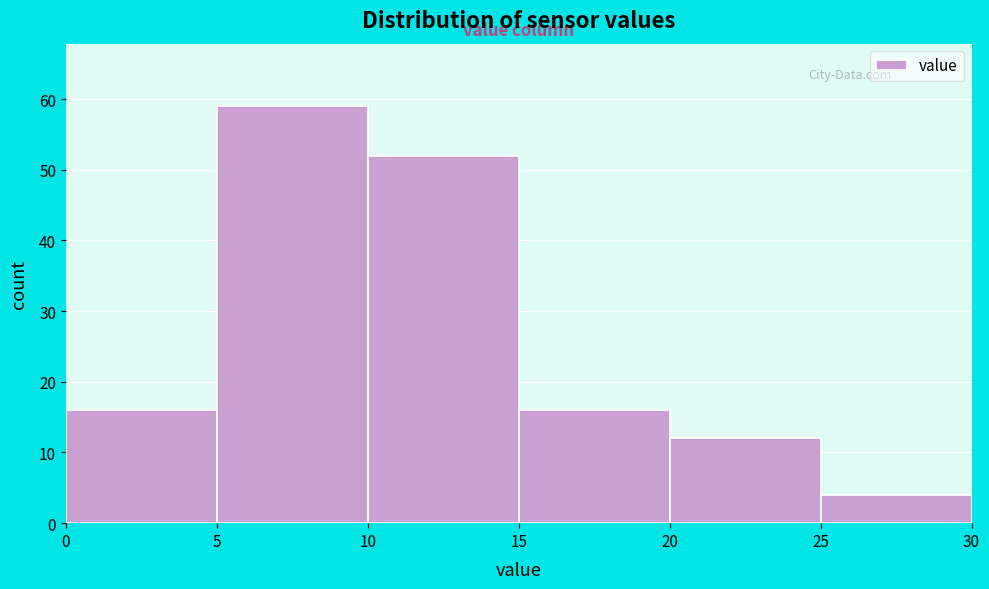

Reading left to right, list every bar in this chart as the range it spans on the x-axis followed by its height. The values are not printed on the chart, so give them approximately, as read against the axis.

0 to 5: 16
5 to 10: 59
10 to 15: 52
15 to 20: 16
20 to 25: 12
25 to 30: 4